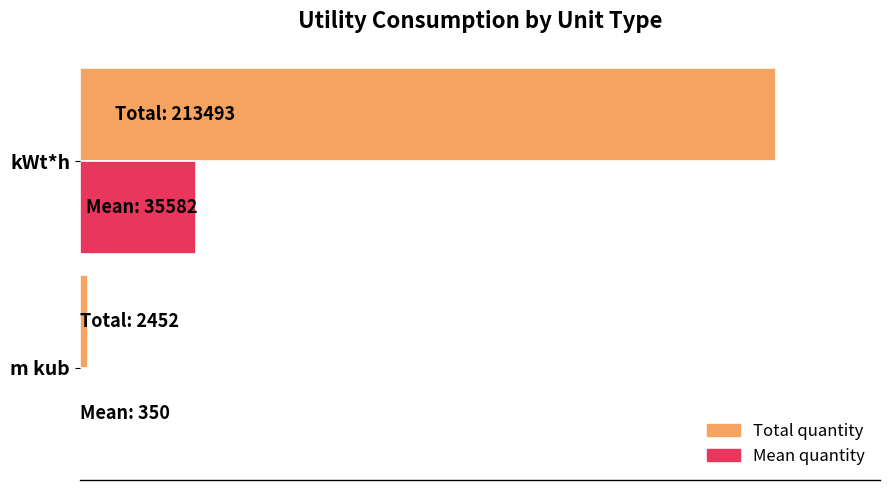

What are all the series names shown in the legend?

Total quantity, Mean quantity